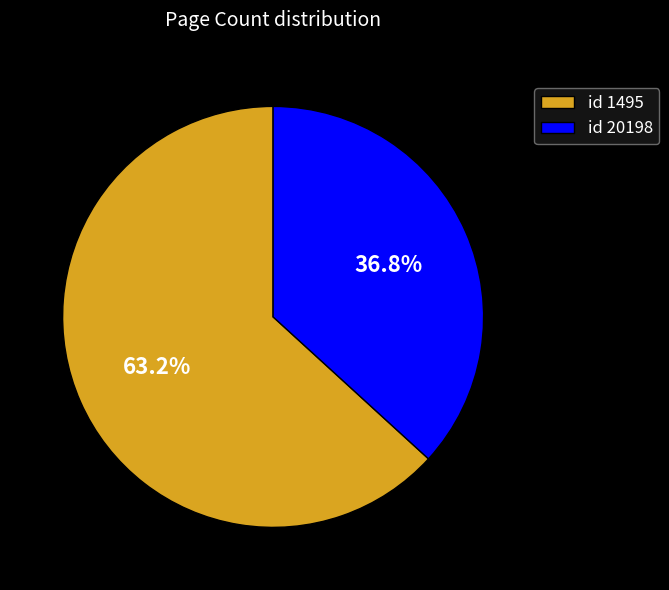

Which category has the smallest portion of the pie?

id 20198